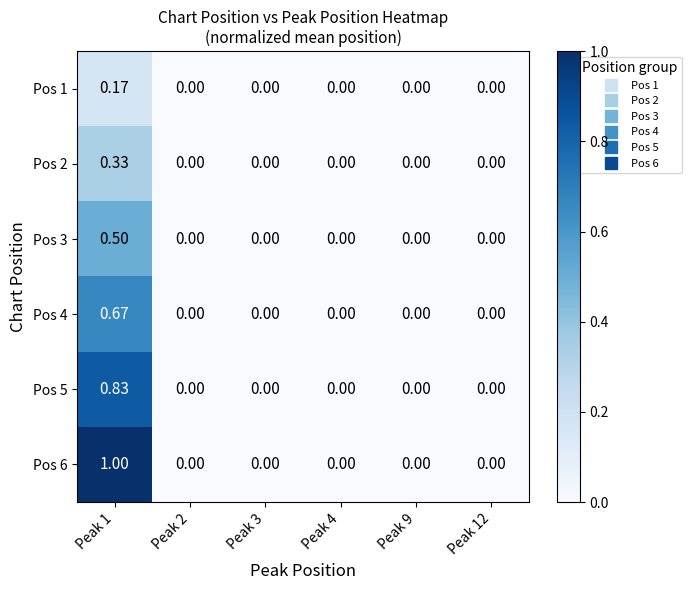

Is the value of Pos 2 at Peak 3 greater than the value of Pos 1 at Peak 1?

No